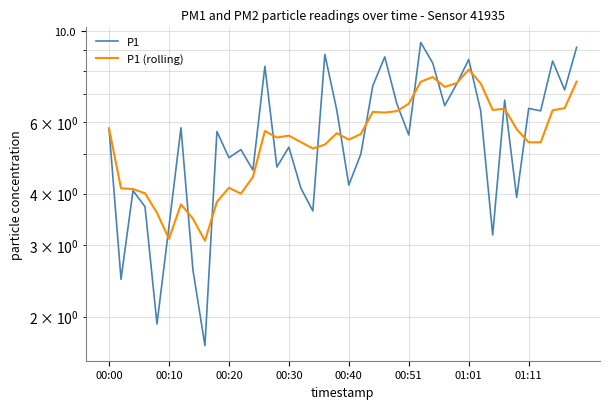

True or false: P1 (rolling) and P1 cross at least once.

True